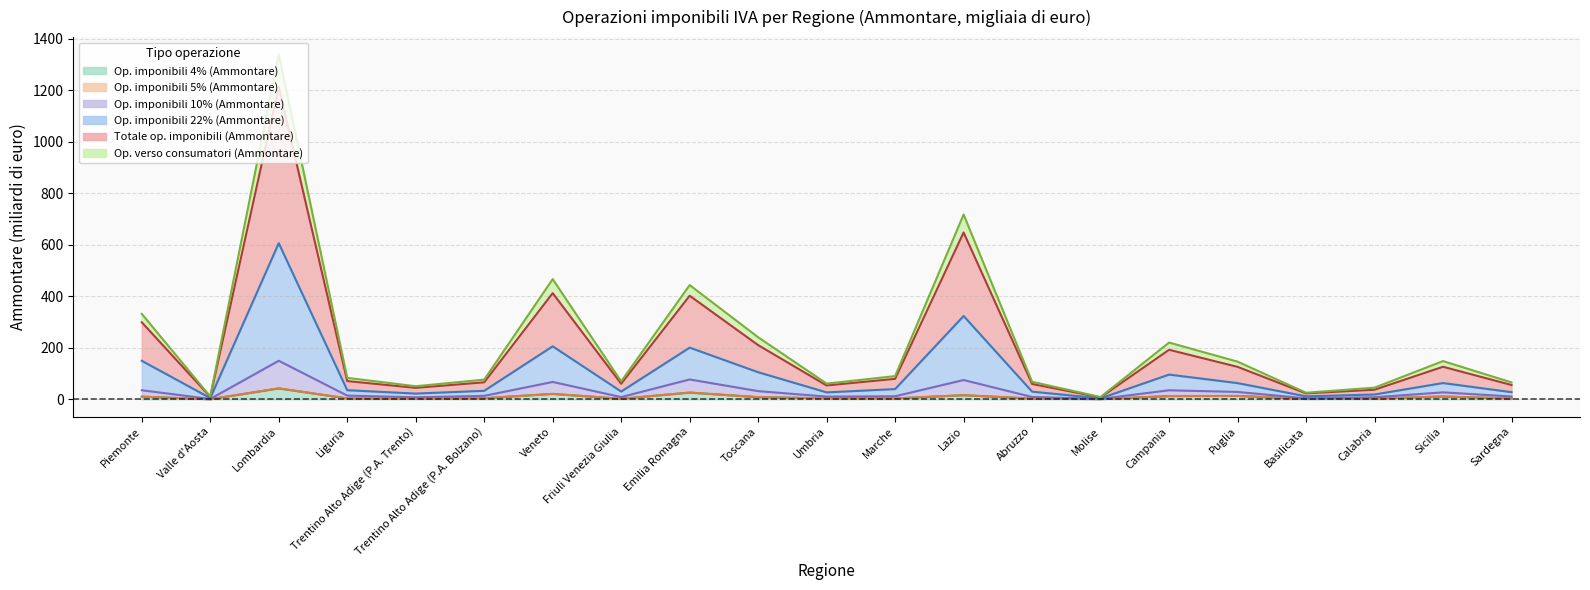

What is the difference between the Op. imponibili 10% (Ammontare) values at Veneto and Campania?

32.3